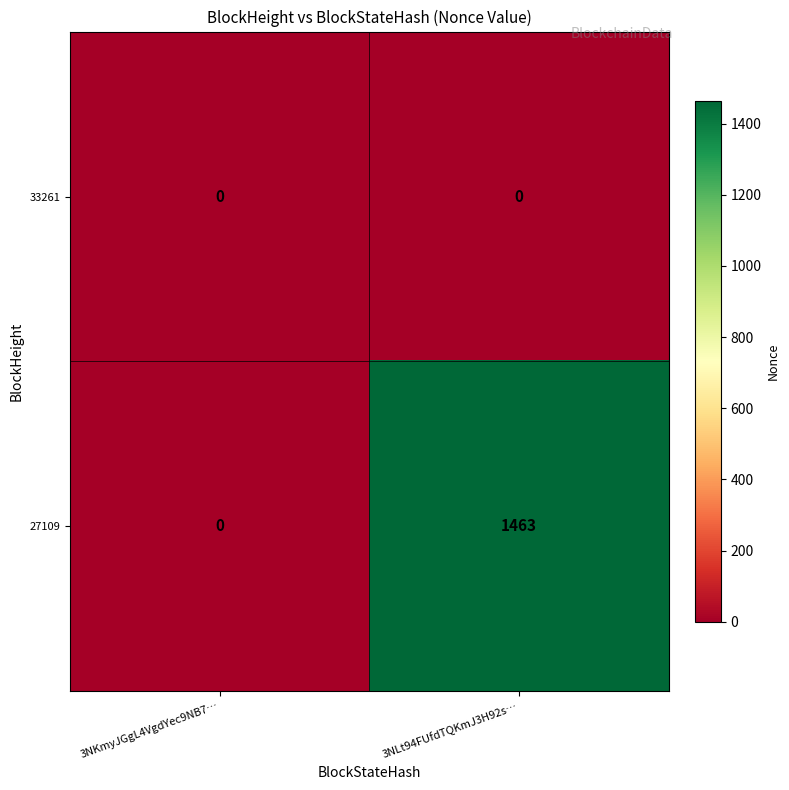

List the series in order of their overall mean, lowest first.

33261, 27109